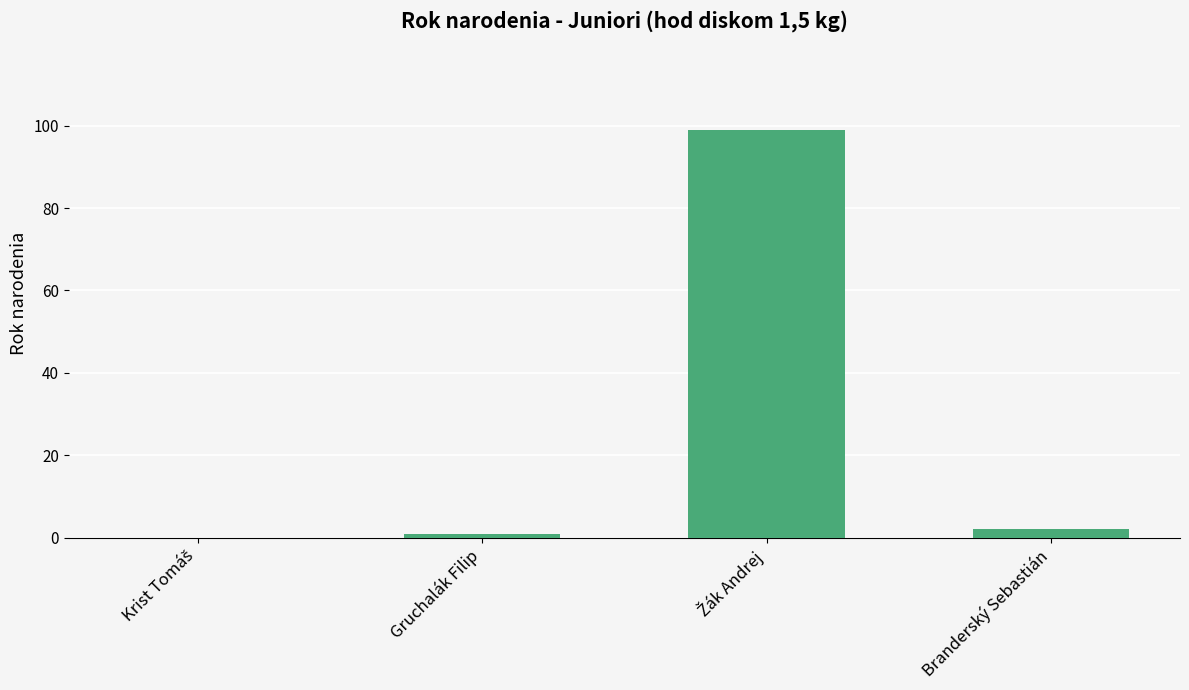

What is the maximum value shown in the chart?

99